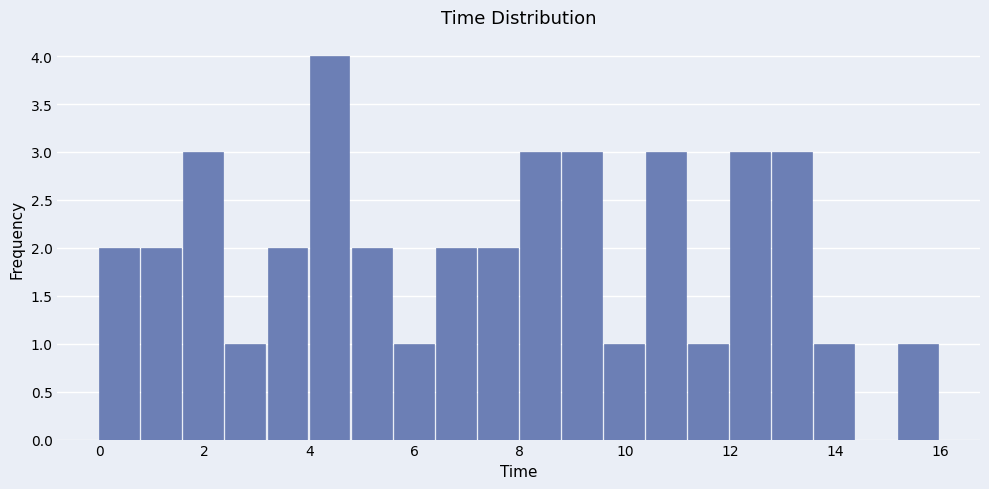

Reading left to right, list every bar in this chart as the range it spans on the x-axis followed by its height. The values are not printed on the chart, so give them approximately, as read against the axis.

0.0 to 0.8: 2
0.8 to 1.6: 2
1.6 to 2.4: 3
2.4 to 3.2: 1
3.2 to 4.0: 2
4.0 to 4.8: 4
4.8 to 5.6: 2
5.6 to 6.4: 1
6.4 to 7.2: 2
7.2 to 8.0: 2
8.0 to 8.8: 3
8.8 to 9.6: 3
9.6 to 10.4: 1
10.4 to 11.2: 3
11.2 to 12.0: 1
12.0 to 12.8: 3
12.8 to 13.6: 3
13.6 to 14.4: 1
14.4 to 15.2: 0
15.2 to 16.0: 1